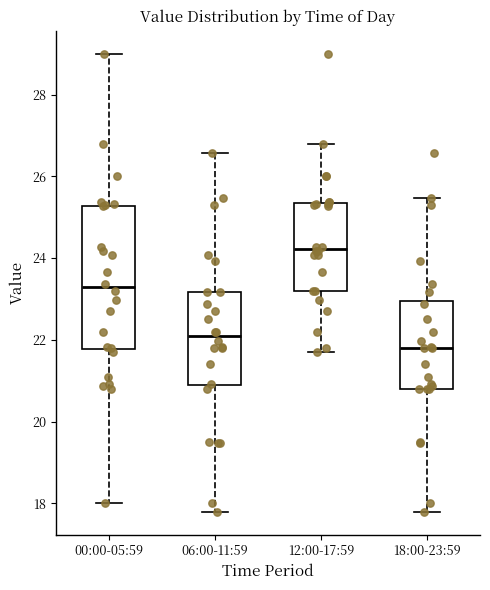

Reading left to right, transcribe this box plot: for each box, give where its median line is, the range the box spans, and where its two whiskers end, as read against the y-axis. The values are not printed on the chart, so give them approximately, as read against the axis.

00:00-05:59: median 23.2, box 21.8 to 25.2, whiskers 18.0 to 29.0
06:00-11:59: median 22.0, box 20.8 to 23.2, whiskers 17.8 to 26.6
12:00-17:59: median 24.2, box 23.2 to 25.4, whiskers 21.8 to 26.8
18:00-23:59: median 21.8, box 20.8 to 23.0, whiskers 17.8 to 25.4